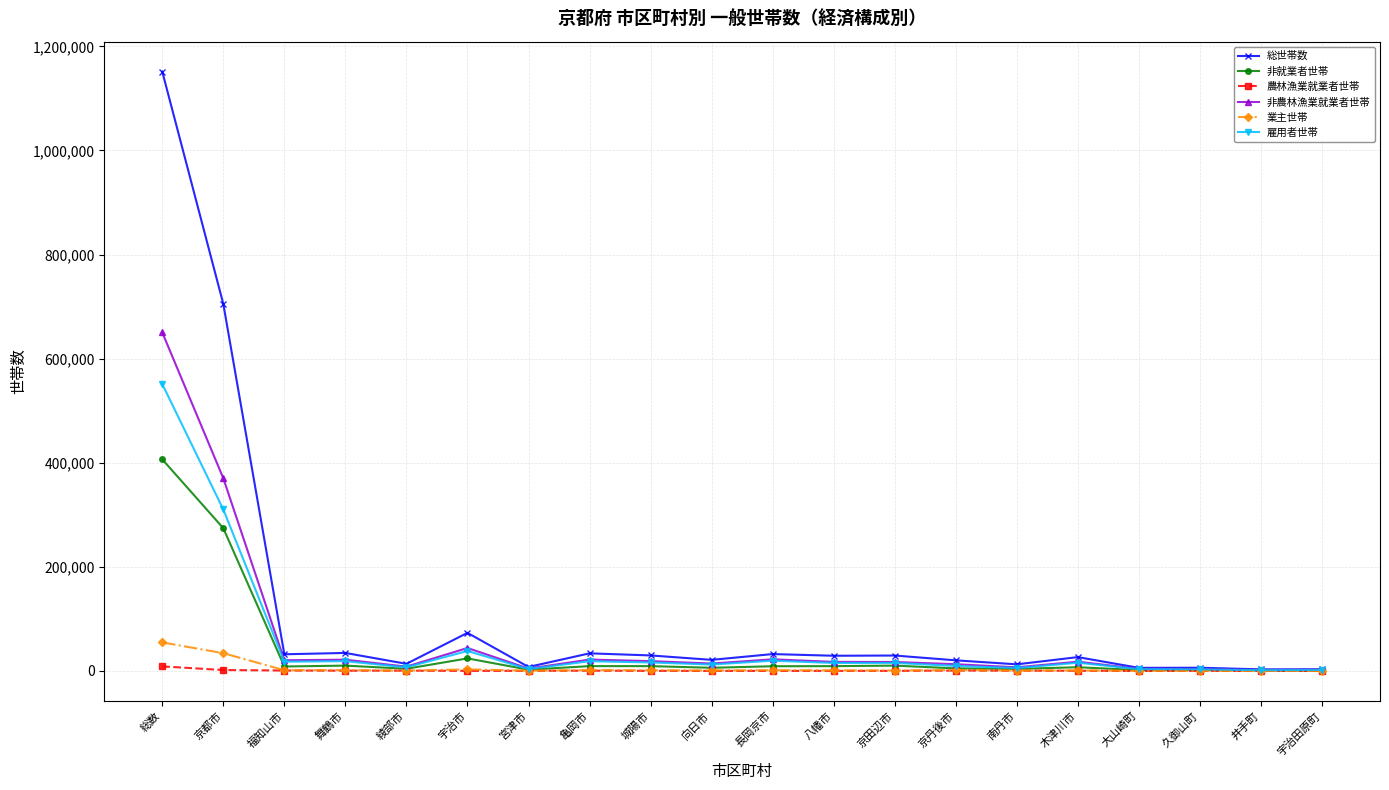

What is the label of the 8th point from the right?

京田辺市